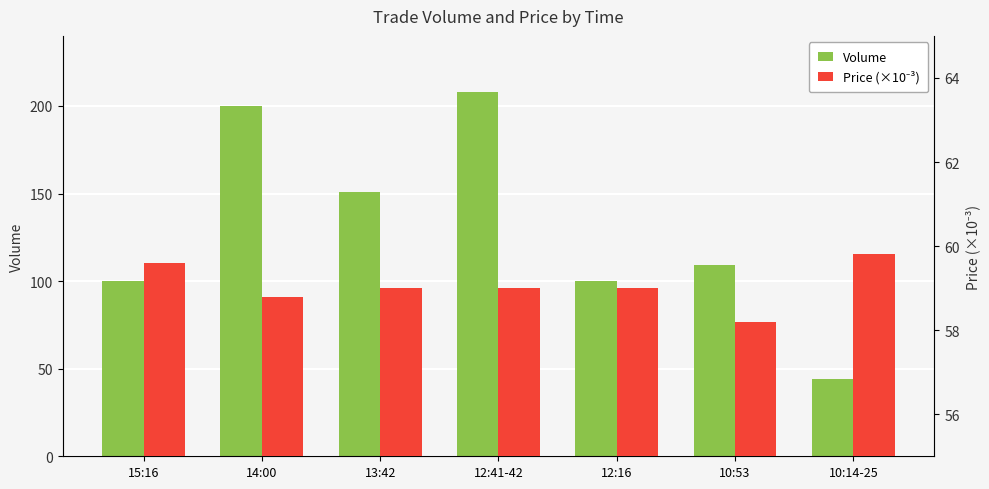

How many distinct data groups are displayed?

2